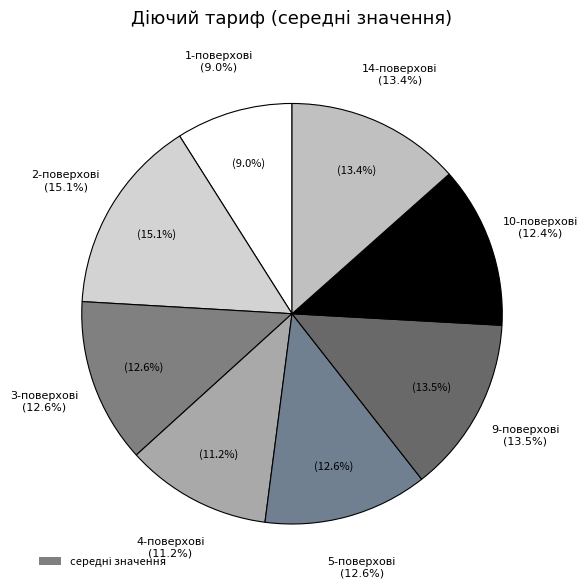

What is the smallest slice in the pie chart?

1-поверхові